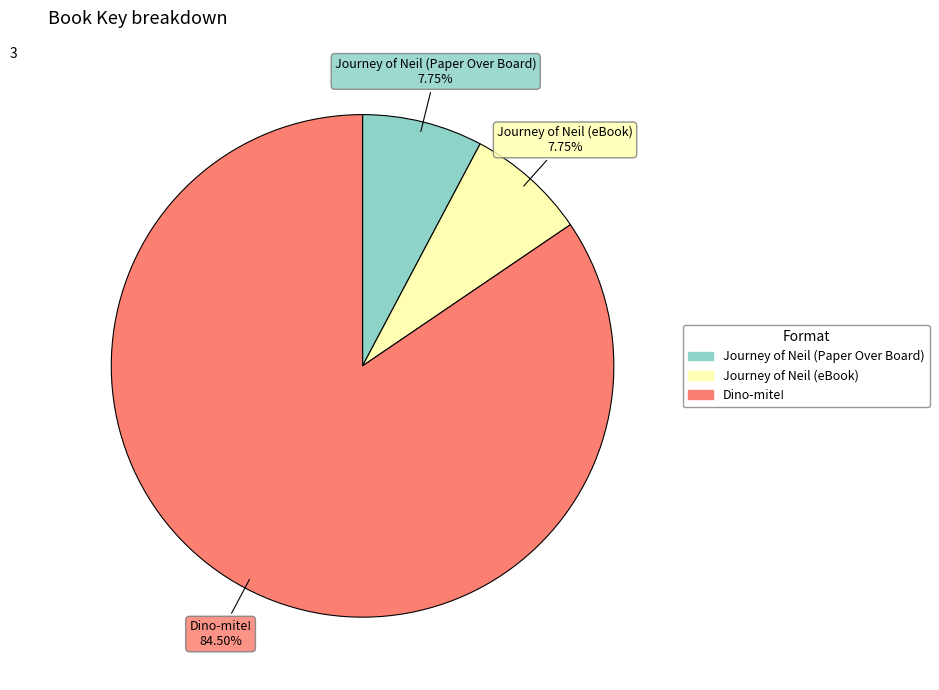

Is there any slice that represents more than half of the pie?

Yes